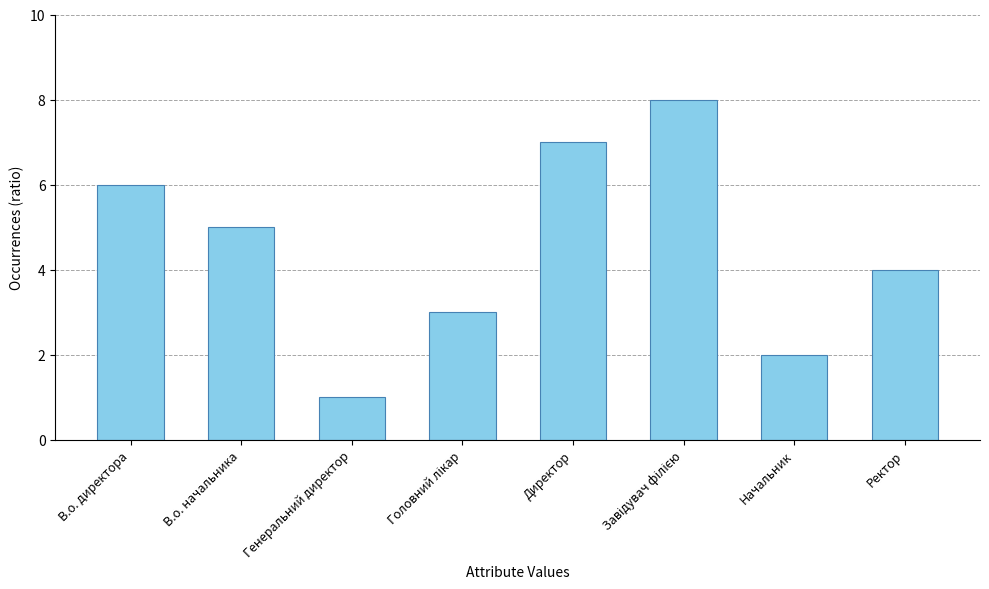

Between Генеральний директор and Начальник, which is larger?

Начальник